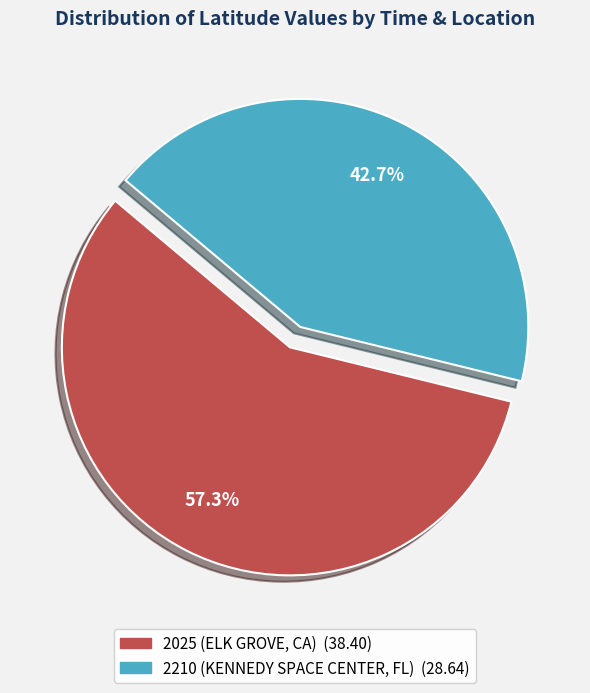

What is the smallest slice in the pie chart?

2210 (KENNEDY SPACE CENTER, FL)